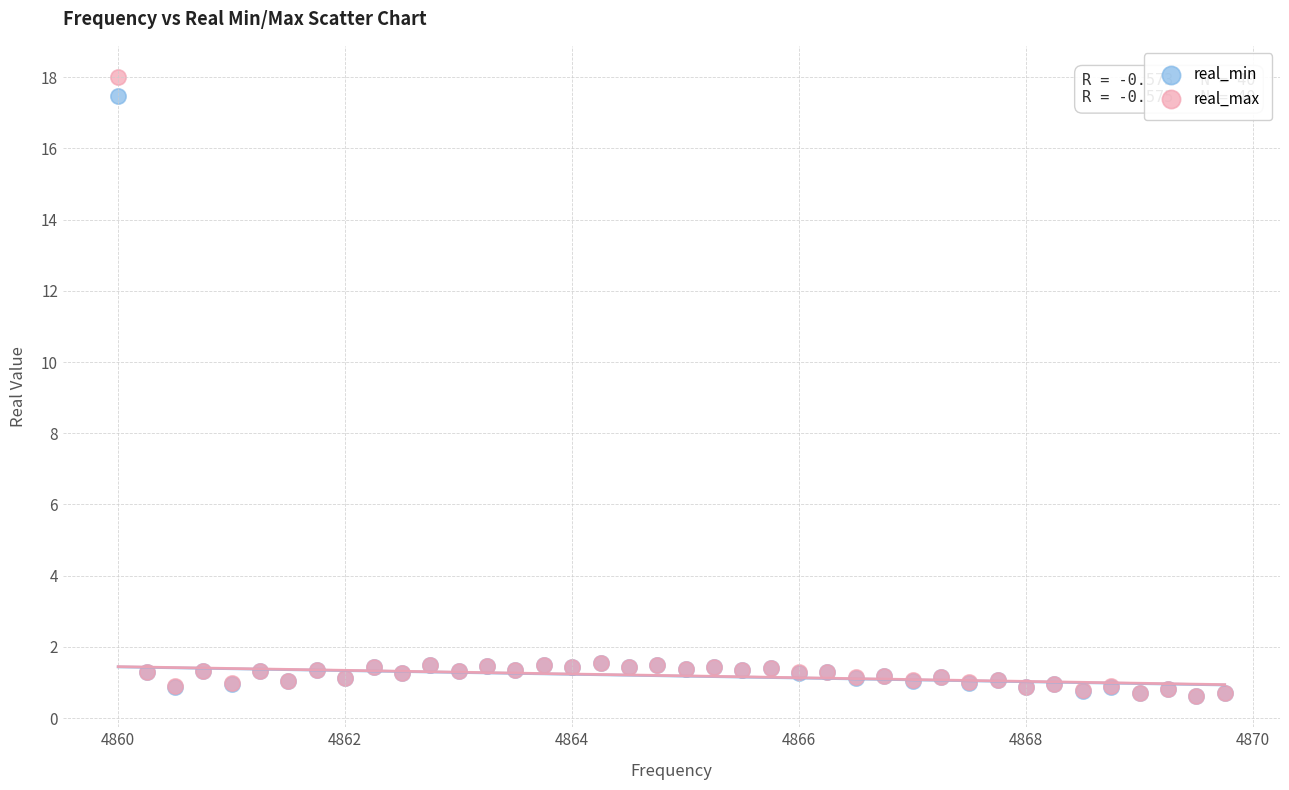

What are all the series names shown in the legend?

real_min, real_max